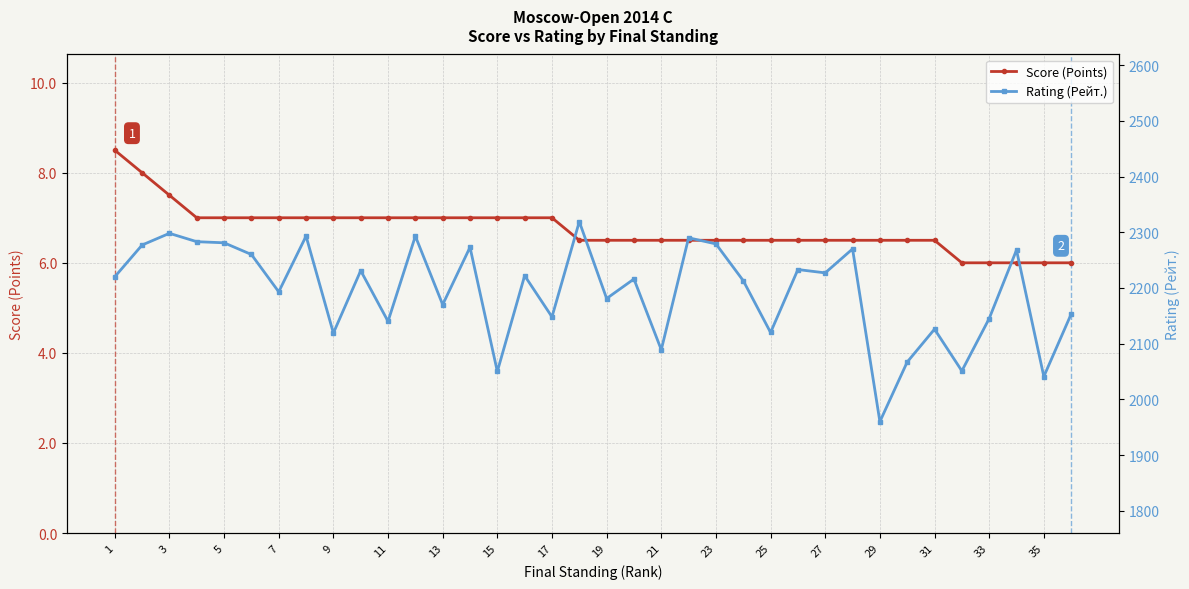

Reading left to right, what are all the values shown in this chart?

Score (Points): 8.5	8.0	7.5	7.0	7.0	7.0	7.0	7.0	7.0	7.0	7.0	7.0	7.0	7.0	7.0	7.0	7.0	6.5	6.5	6.5	6.5	6.5	6.5	6.5	6.5	6.5	6.5	6.5	6.5	6.5	6.5	6.0	6.0	6.0	6.0	6.0
Rating (Рейт.): 2220.0	2277.0	2298.0	2283.0	2281.0	2260.0	2193.0	2293.0	2119.0	2231.0	2140.0	2293.0	2170.0	2273.0	2050.0	2222.0	2148.0	2319.0	2181.0	2216.0	2089.0	2290.0	2279.0	2213.0	2120.0	2233.0	2227.0	2270.0	1960.0	2067.0	2126.0	2051.0	2145.0	2268.0	2041.0	2153.0